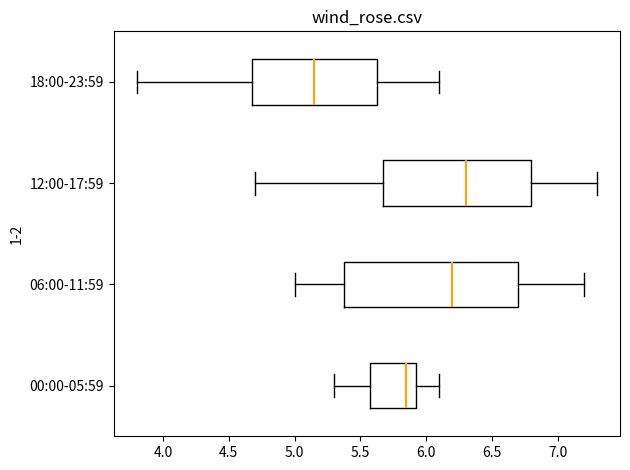

Reading bottom to top, read every box against the x-axis: the position of its median line, the range the box covers, and the ends of its whiskers. The values are not printed on the chart, so give them approximately, as read against the axis.

00:00-05:59: median 5.85, box 5.60 to 5.95, whiskers 5.30 to 6.10
06:00-11:59: median 6.20, box 5.40 to 6.70, whiskers 5.00 to 7.20
12:00-17:59: median 6.30, box 5.70 to 6.80, whiskers 4.70 to 7.30
18:00-23:59: median 5.15, box 4.70 to 5.65, whiskers 3.80 to 6.10